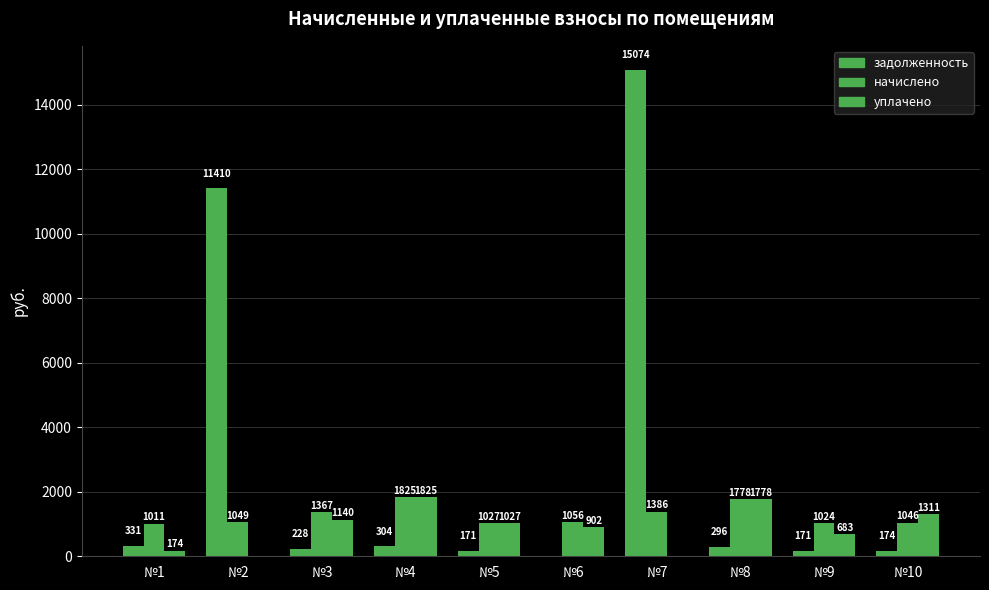

How many positive values does the задолженность series have?

9